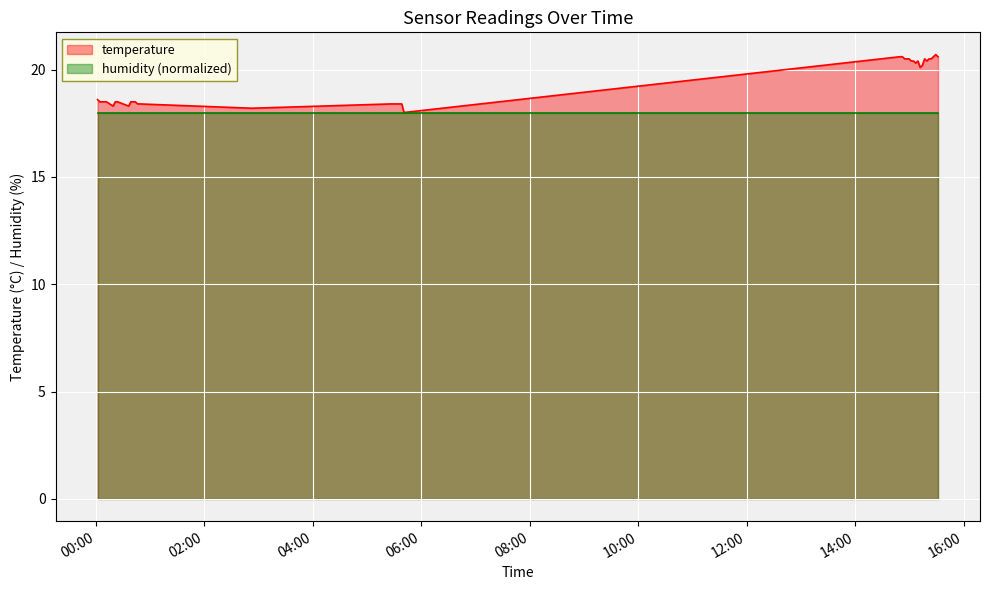

What is the minimum value shown in the chart?

18.0